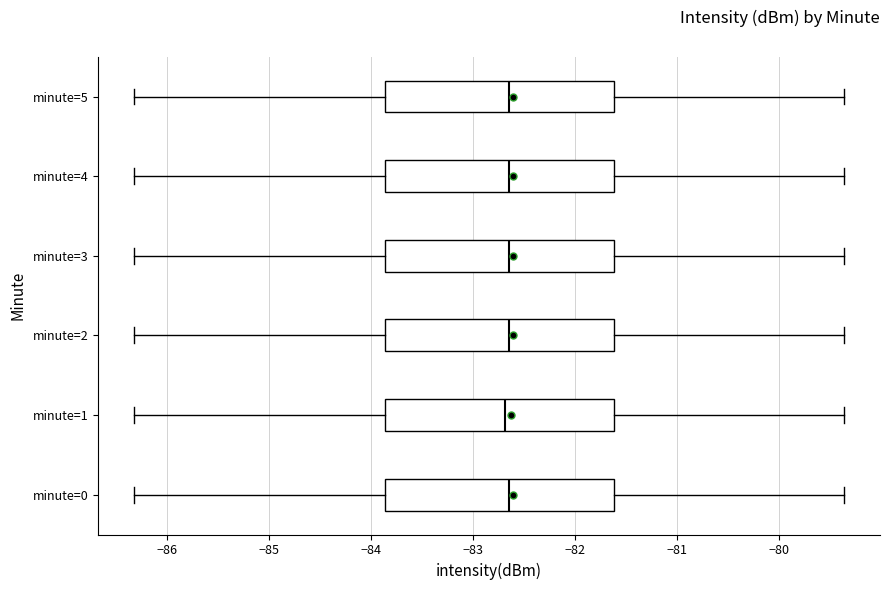

Reading bottom to top, read every box against the x-axis: the position of its median line, the range the box covers, and the ends of its whiskers. The values are not printed on the chart, so give them approximately, as read against the axis.

minute=0: median -82.6, box -83.9 to -81.6, whiskers -86.3 to -79.4
minute=1: median -82.7, box -83.9 to -81.6, whiskers -86.3 to -79.4
minute=2: median -82.6, box -83.9 to -81.6, whiskers -86.3 to -79.4
minute=3: median -82.6, box -83.9 to -81.6, whiskers -86.3 to -79.4
minute=4: median -82.6, box -83.9 to -81.6, whiskers -86.3 to -79.4
minute=5: median -82.6, box -83.9 to -81.6, whiskers -86.3 to -79.4